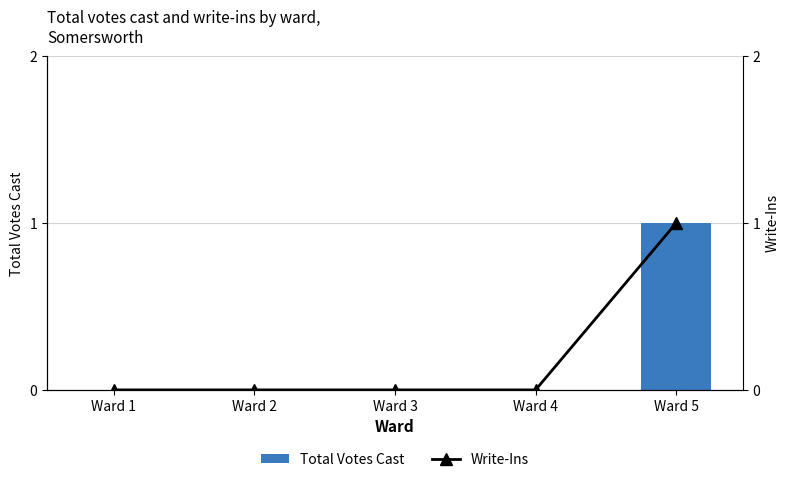

At which category is the sum across all series the highest?

Ward 5